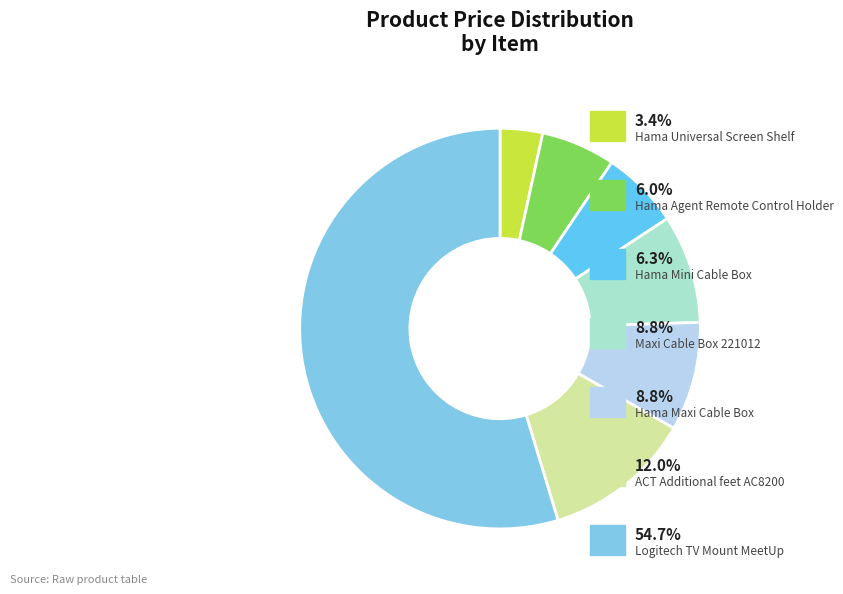

How many slices are in this pie chart?

7